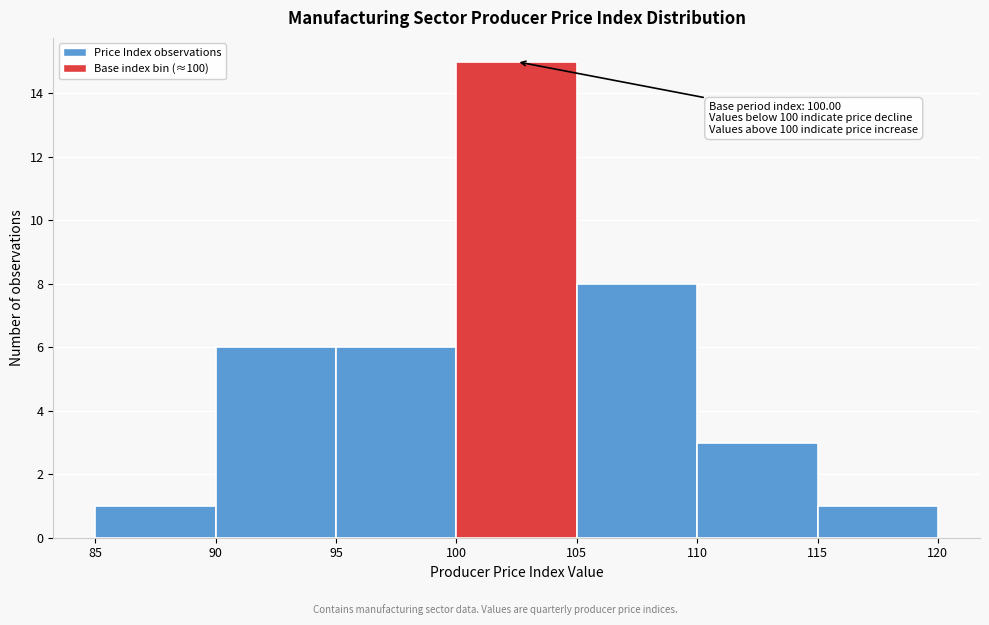

Which range on the x-axis has the tallest bar?

100 to 105